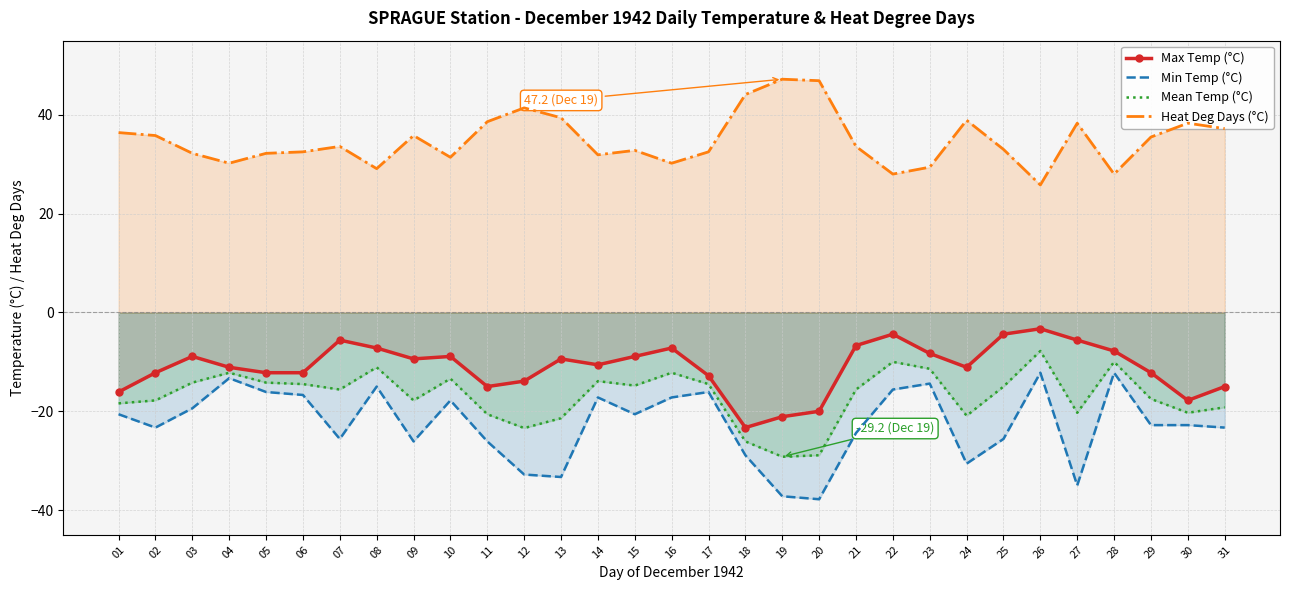

Reading right to left, transcribe all the data shown in this chart.

Max Temp (°C): -15.0	-17.8	-12.2	-7.8	-5.6	-3.3	-4.4	-11.1	-8.3	-4.4	-6.7	-20.0	-21.1	-23.3	-12.8	-7.2	-8.9	-10.6	-9.4	-13.9	-15.0	-8.9	-9.4	-7.2	-5.6	-12.2	-12.2	-11.1	-8.9	-12.2	-16.1
Min Temp (°C): -23.3	-22.8	-22.8	-12.2	-35.0	-12.2	-25.6	-30.6	-14.4	-15.6	-24.4	-37.8	-37.2	-28.9	-16.1	-17.2	-20.6	-17.2	-33.3	-32.8	-26.1	-17.8	-26.1	-15.0	-25.6	-16.7	-16.1	-13.3	-19.4	-23.3	-20.6
Mean Temp (°C): -19.2	-20.3	-17.5	-10.0	-20.3	-7.8	-15.0	-20.9	-11.4	-10.0	-15.6	-28.9	-29.2	-26.1	-14.5	-12.2	-14.8	-13.9	-21.4	-23.4	-20.6	-13.4	-17.8	-11.1	-15.6	-14.5	-14.2	-12.2	-14.2	-17.8	-18.4
Heat Deg Days (°C): 37.2	38.3	35.5	28.0	38.3	25.8	33.0	38.9	29.4	28.0	33.6	46.9	47.2	44.1	32.5	30.2	32.8	31.9	39.4	41.4	38.6	31.4	35.8	29.1	33.6	32.5	32.2	30.2	32.2	35.8	36.4